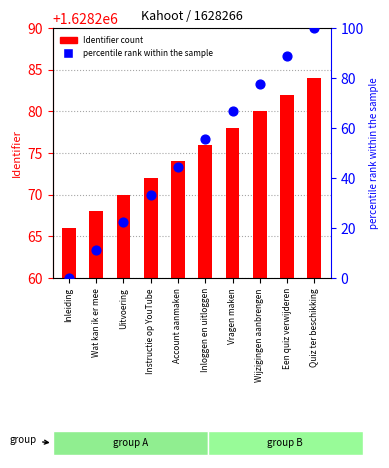

At how many categories does at least one series exceed 1615459?

10